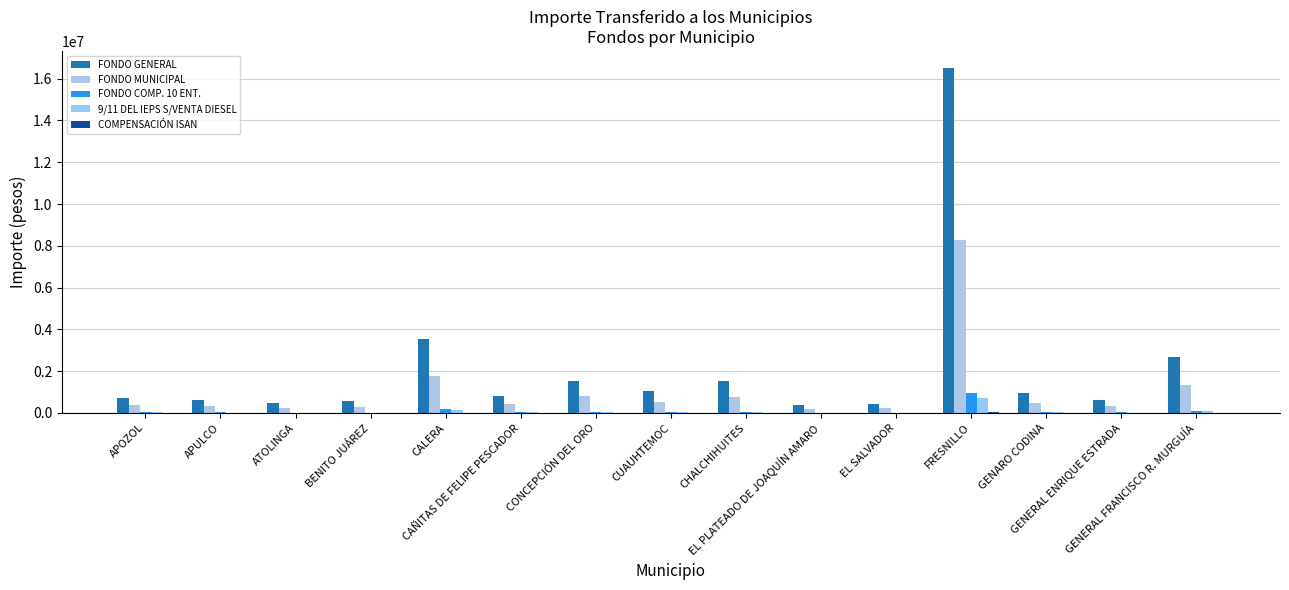

How many distinct data groups are displayed?

5